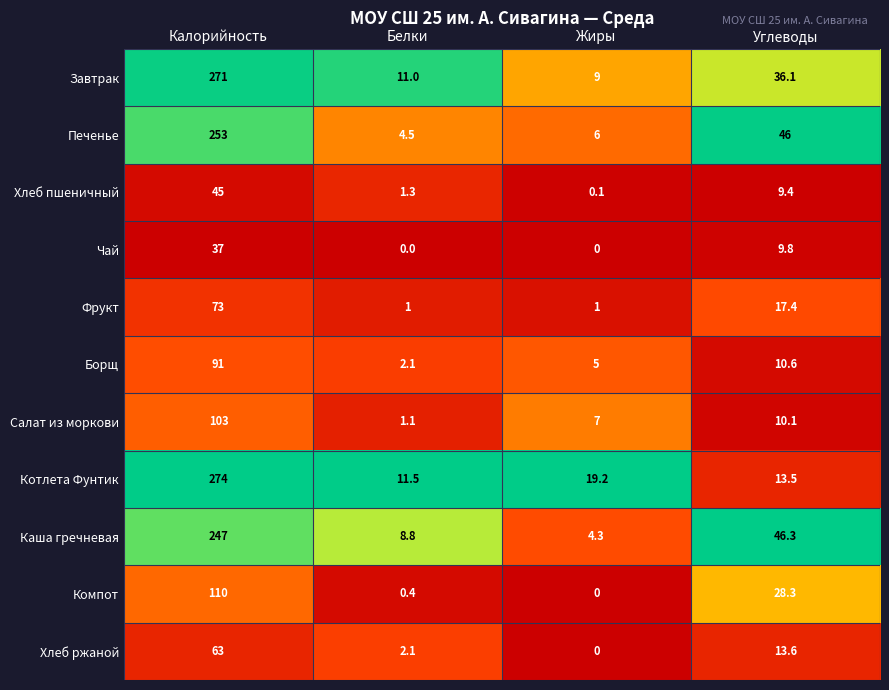

What is the highest value of the Фрукт series?

73.0